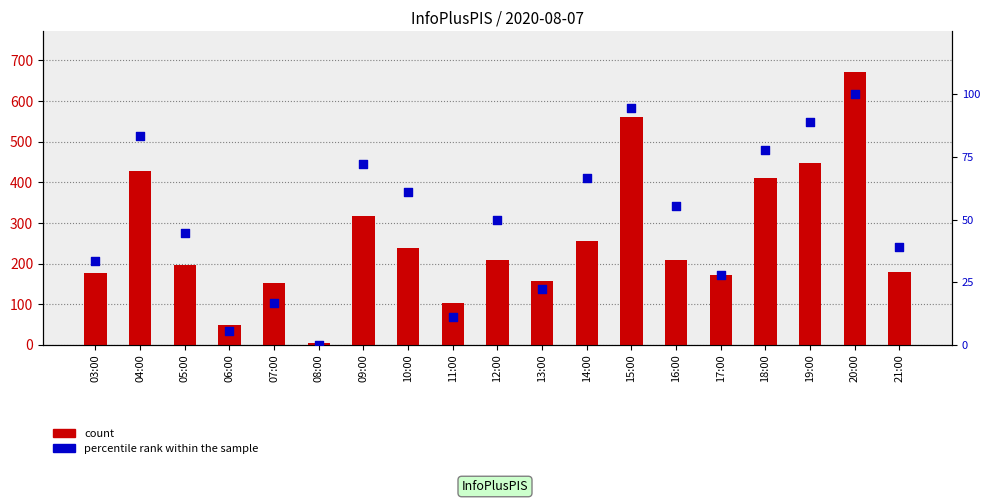

At how many categories does at least one series exceed 634?

1